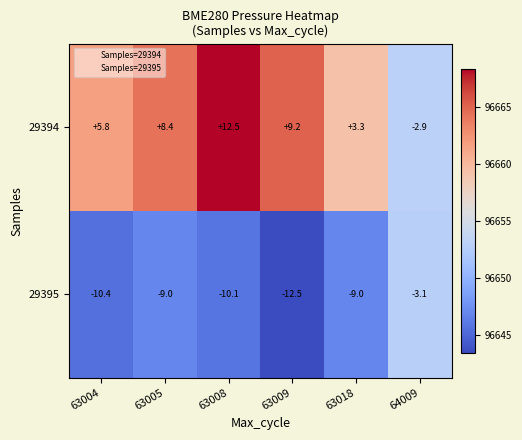

At 63004, list the series in order from smallest to largest.

29395, 29394